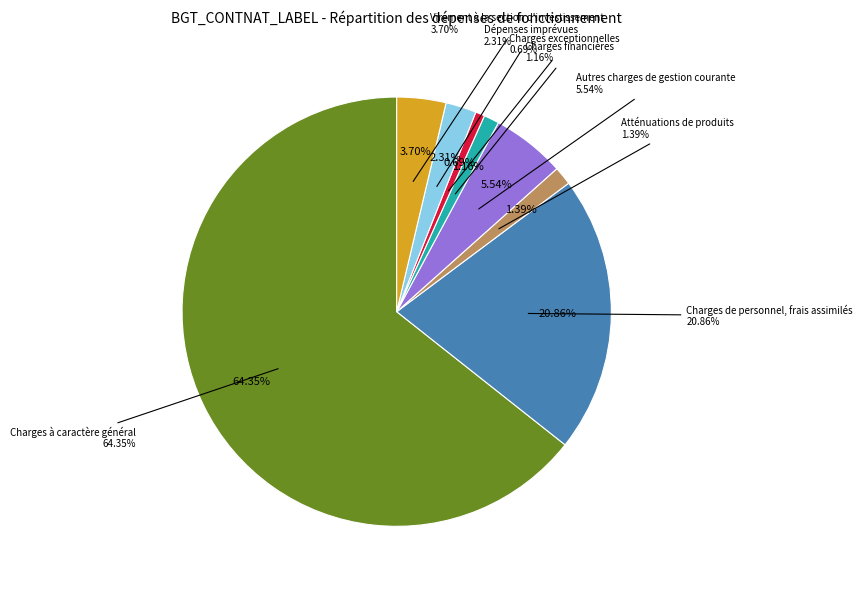

To the nearest percent, what is the average slice percentage?

12%